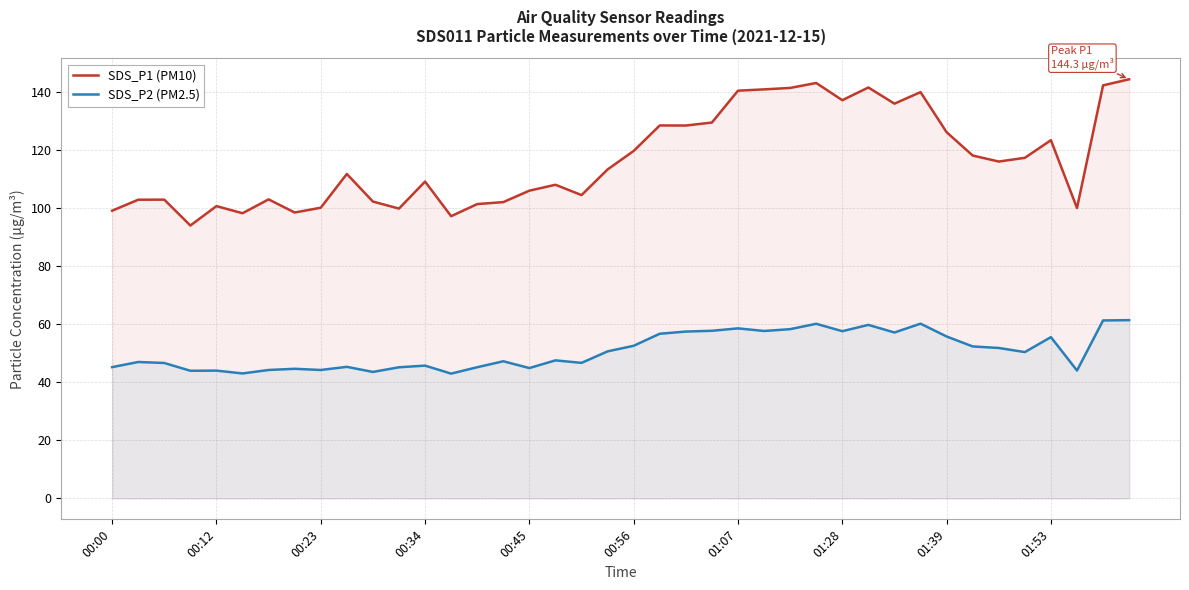

The value of SDS_P1 (PM10) at 25 is 253.0. True or false?

False